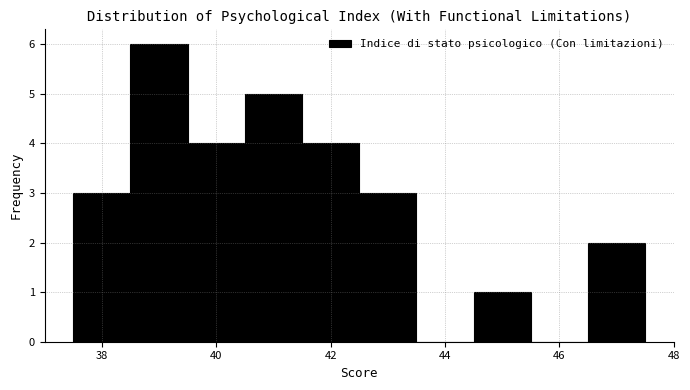

Reading left to right, transcribe this chart: for each bar, give the range it covers on the x-axis and its height. Neither the bar edges nor the heights are printed on the chart, so give them approximately, as read against the axes.

37.5 to 38.5: 3
38.5 to 39.5: 6
39.5 to 40.5: 4
40.5 to 41.5: 5
41.5 to 42.5: 4
42.5 to 43.5: 3
43.5 to 44.5: 0
44.5 to 45.5: 1
45.5 to 46.5: 0
46.5 to 47.5: 2